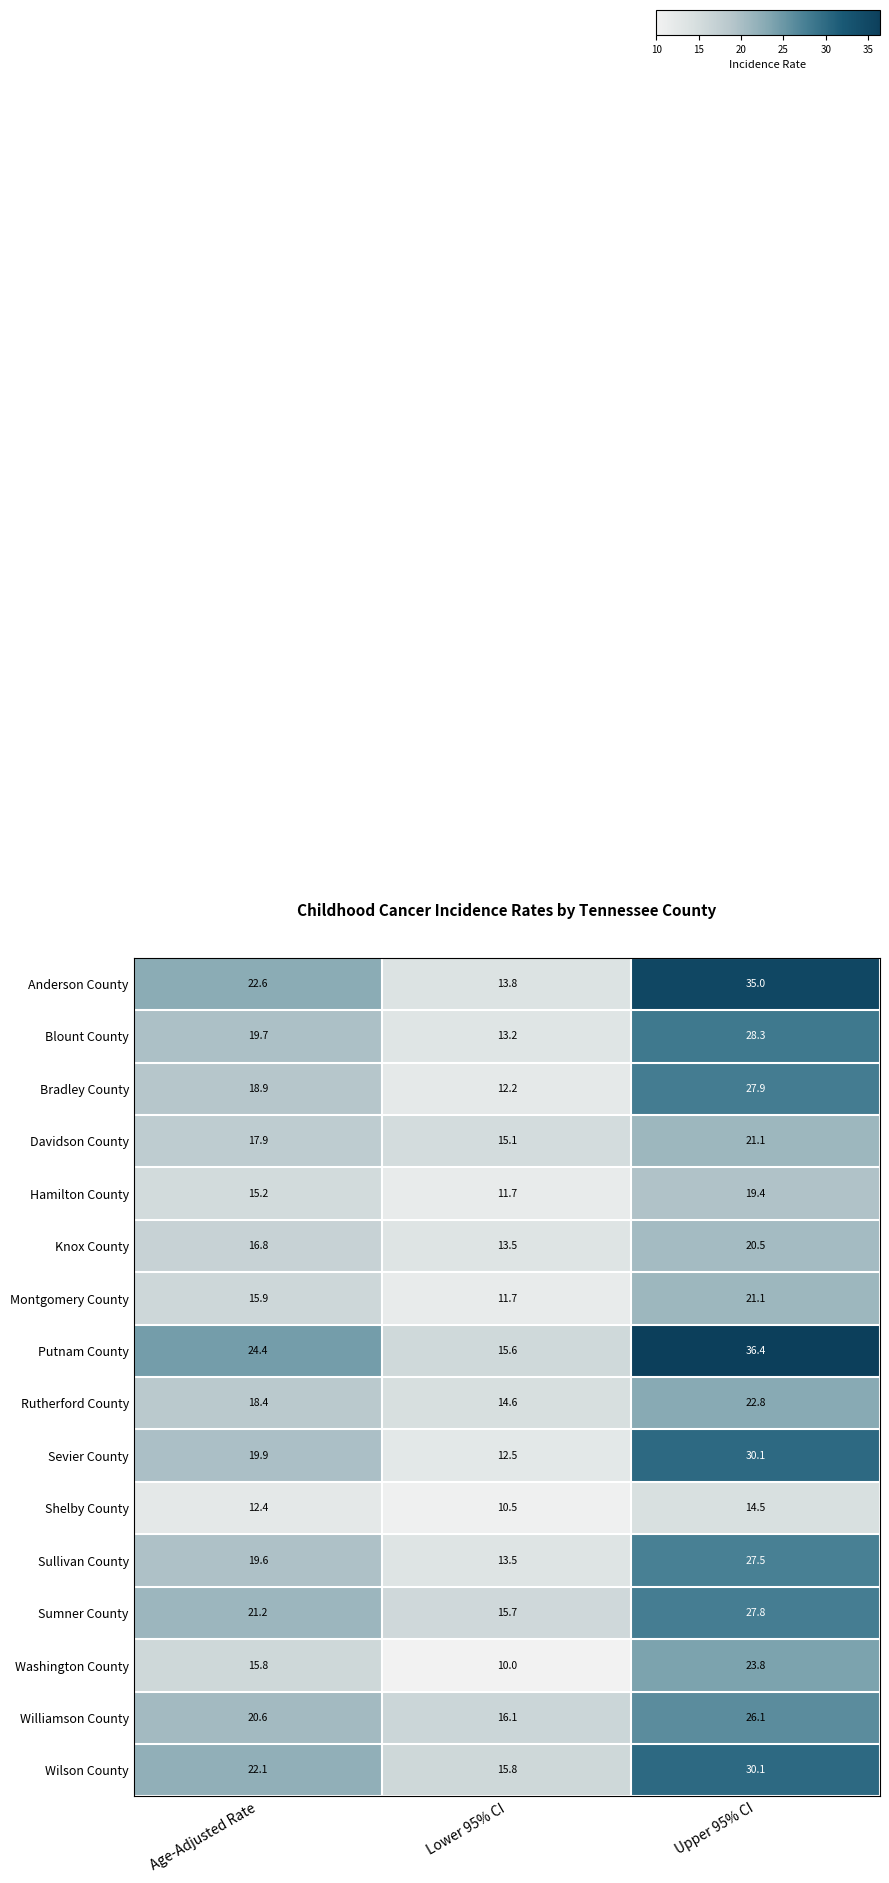

Where does the Blount County series first go above 19?

Age-Adjusted Rate